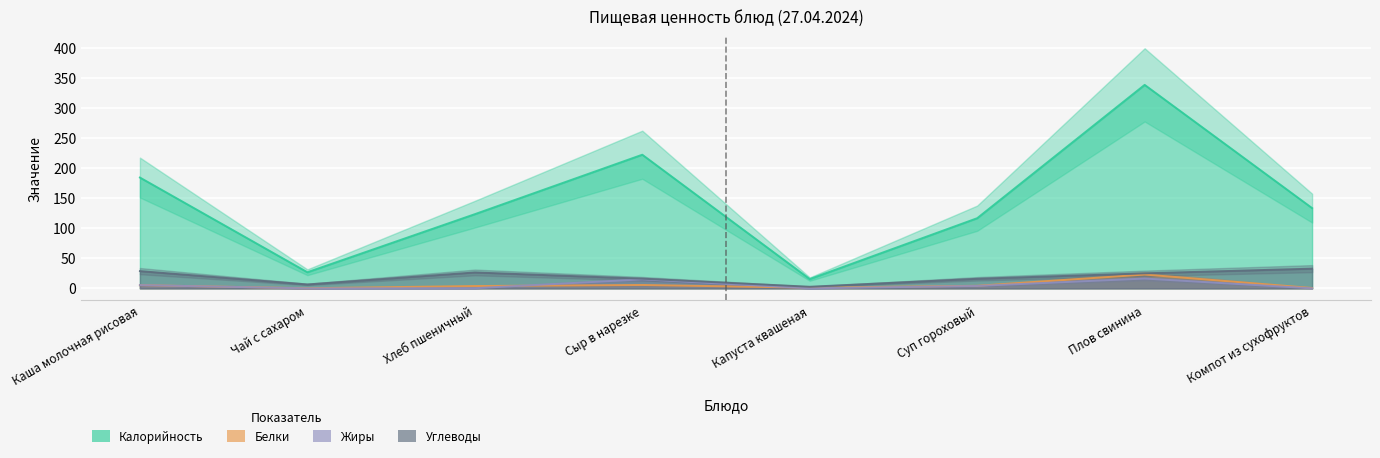

What is the value of the Жиры point at the 6th from the left?

4.0